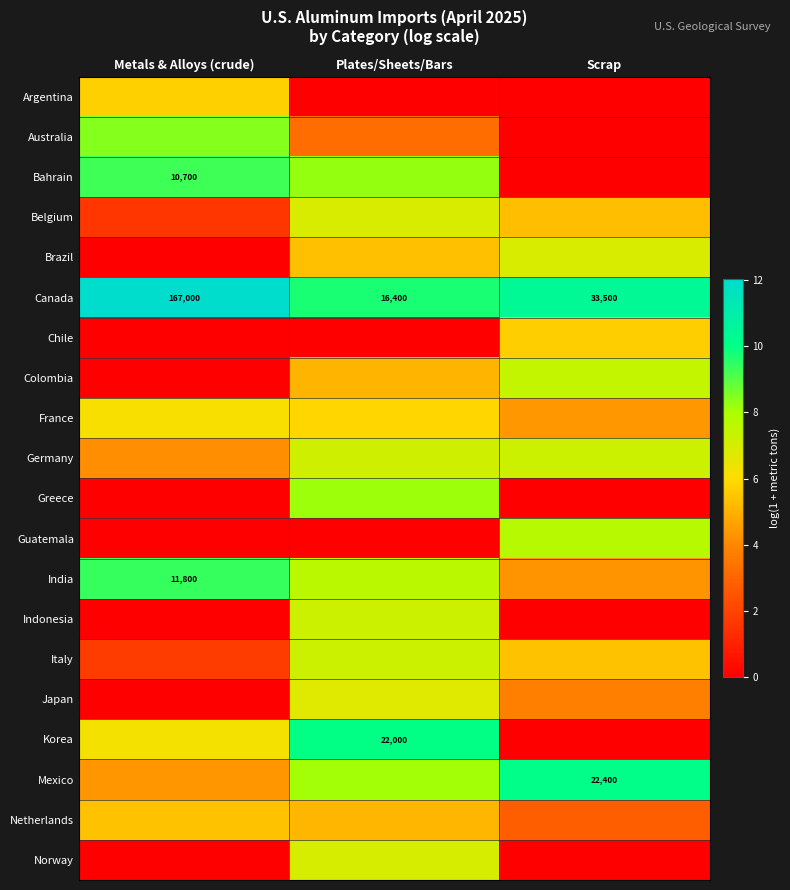

What is the highest value of the France series?

6.2